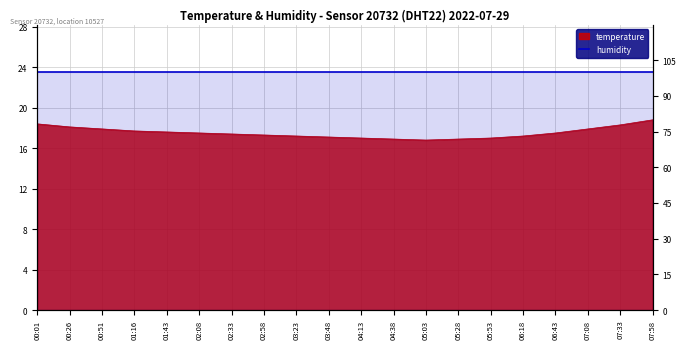

How many points are lower than both their immediate neighbors (excluding endpoints)?

1